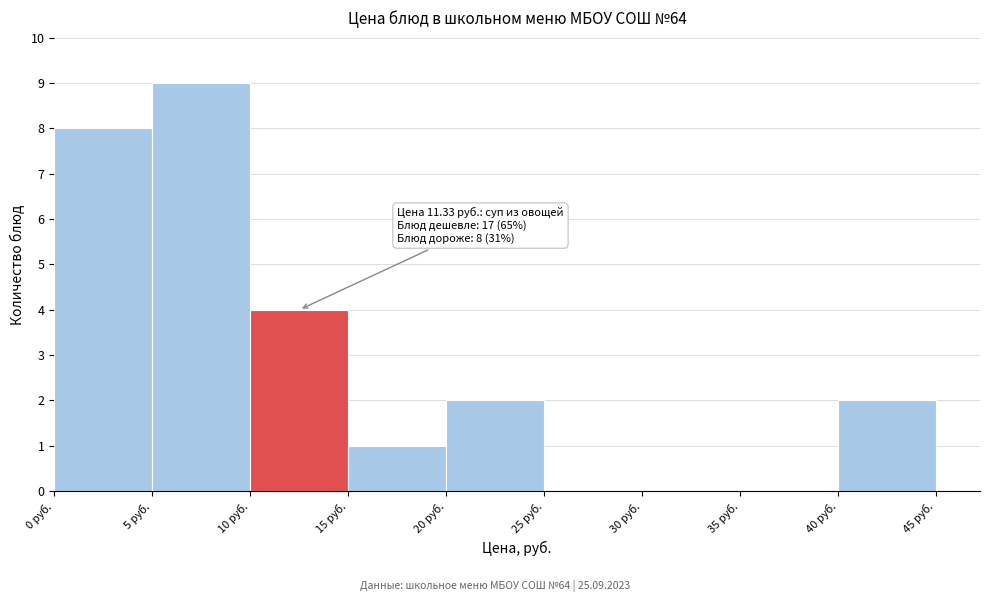

Which range on the x-axis has the tallest bar?

5 to 10